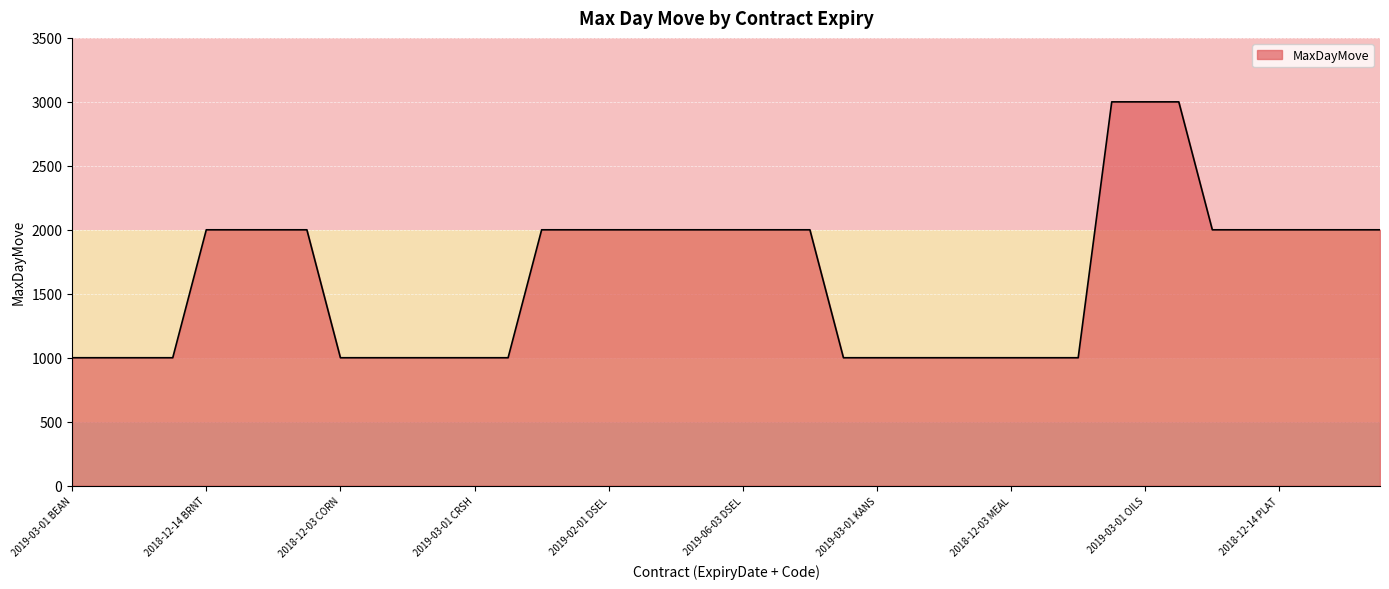

What is the difference between the maximum and minimum values?

2000